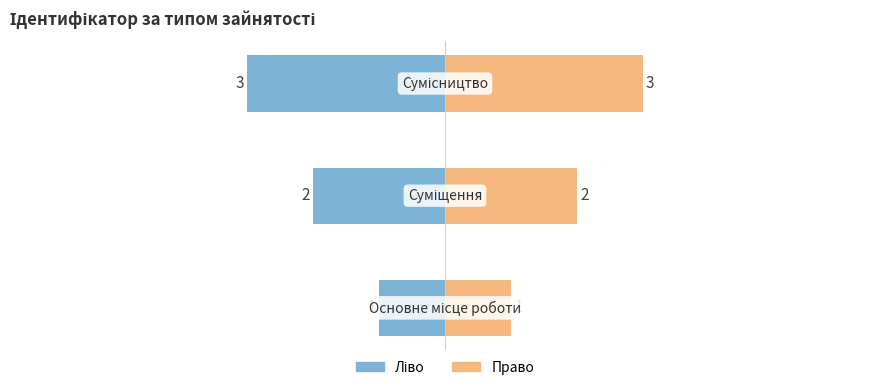

How many values in the Ідентифікатор (ліво) series exceed -2?

1